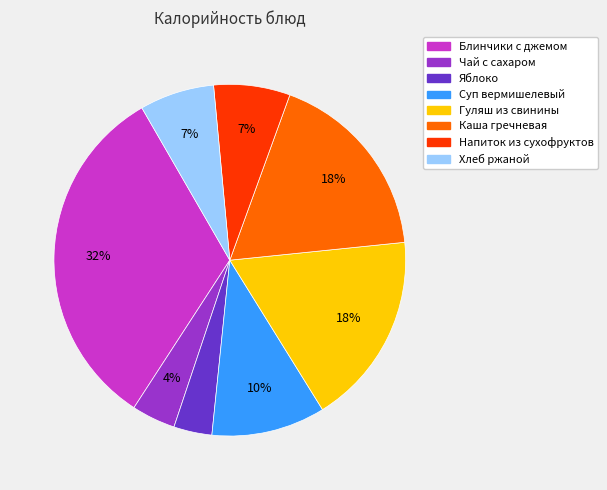

Which has a higher value, Чай с сахаром or Хлеб ржаной?

Хлеб ржаной